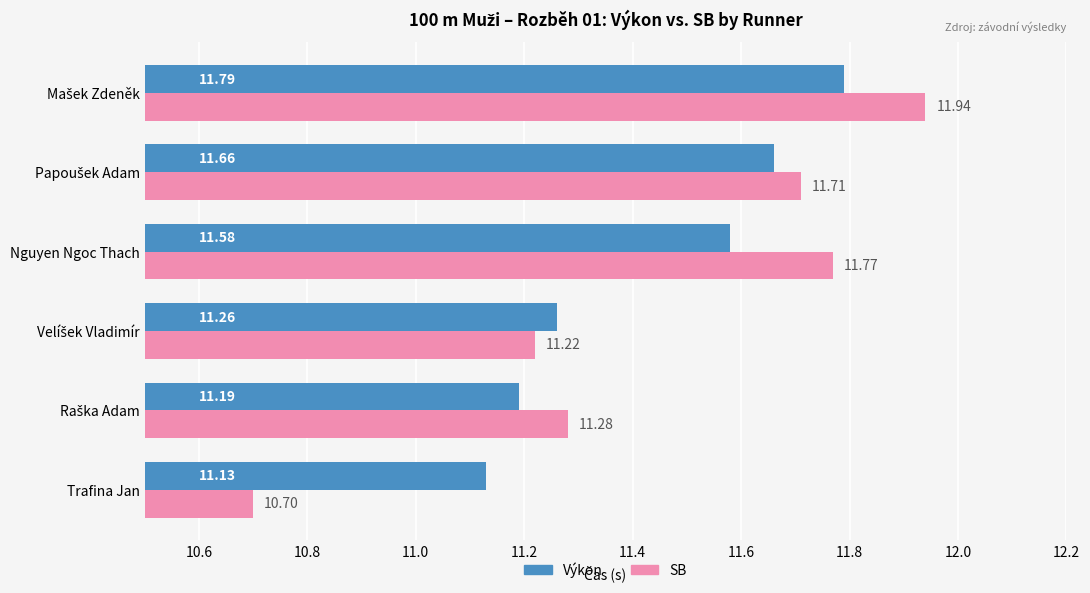

At how many categories does at least one series exceed 11?

6